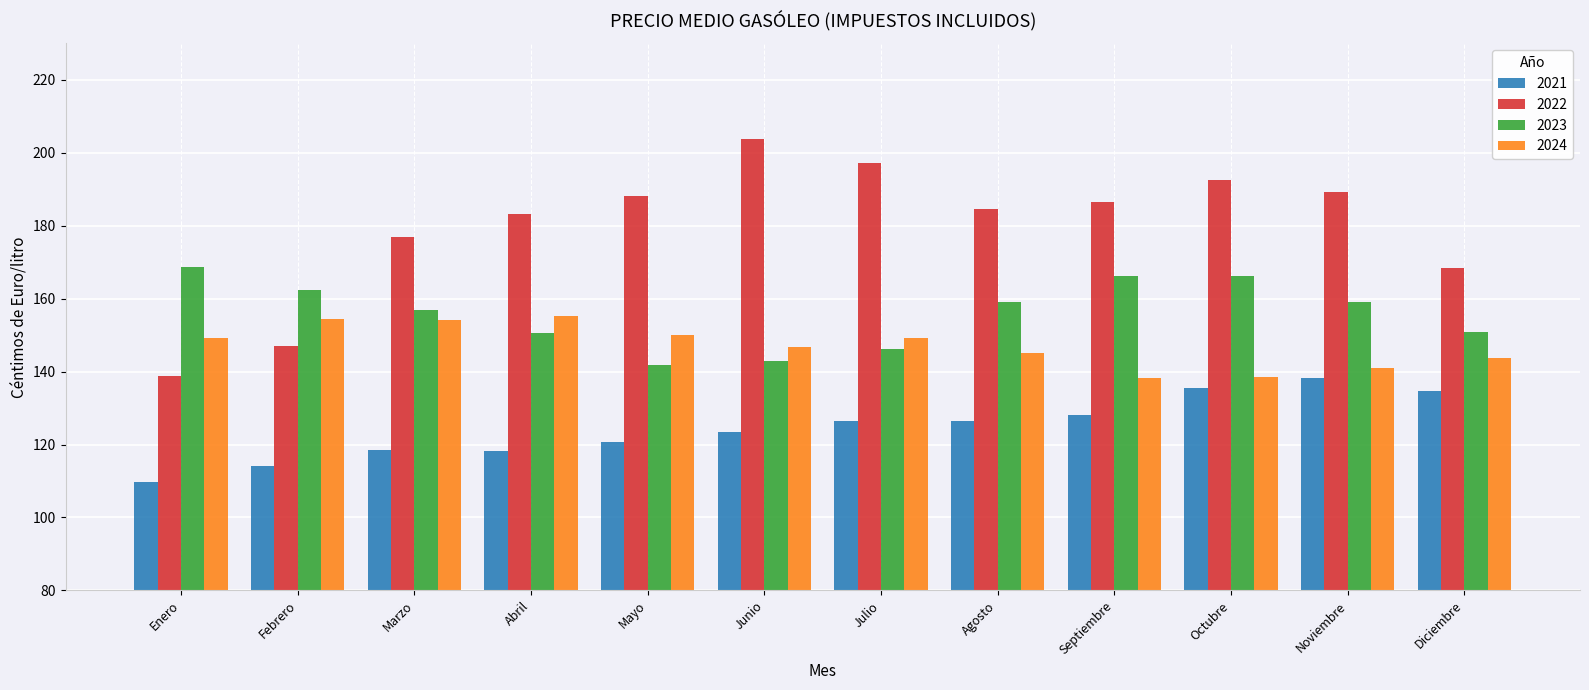

Which series changed the most between Enero and Septiembre?

2022